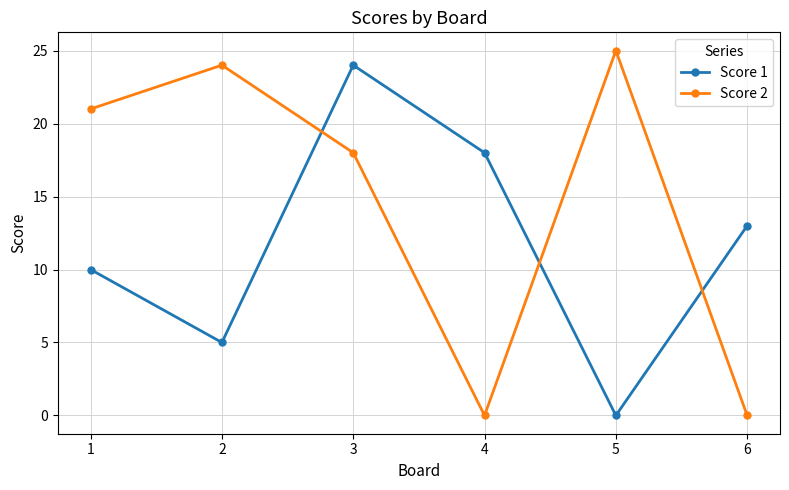

Rank the series at 2 from lowest to highest value.

Score 1, Score 2